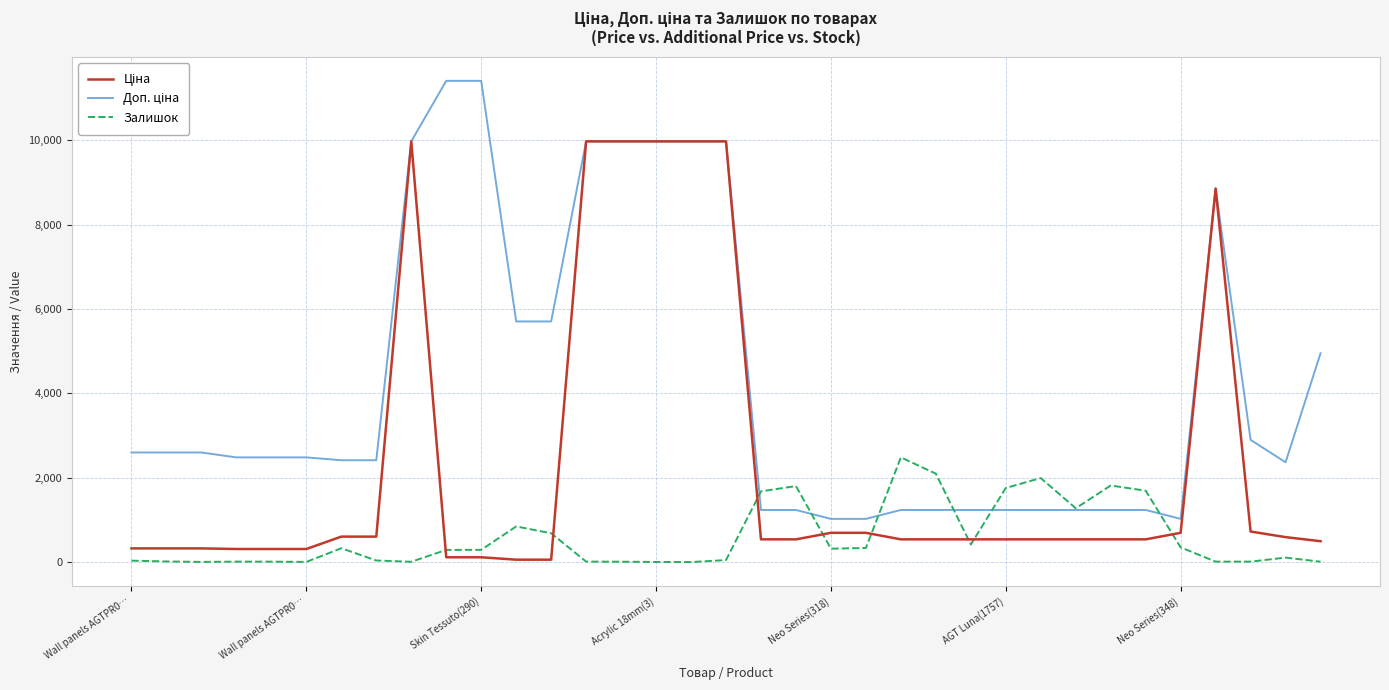

List the series in order of their overall mean, highest first.

Доп. ціна, Ціна, Залишок